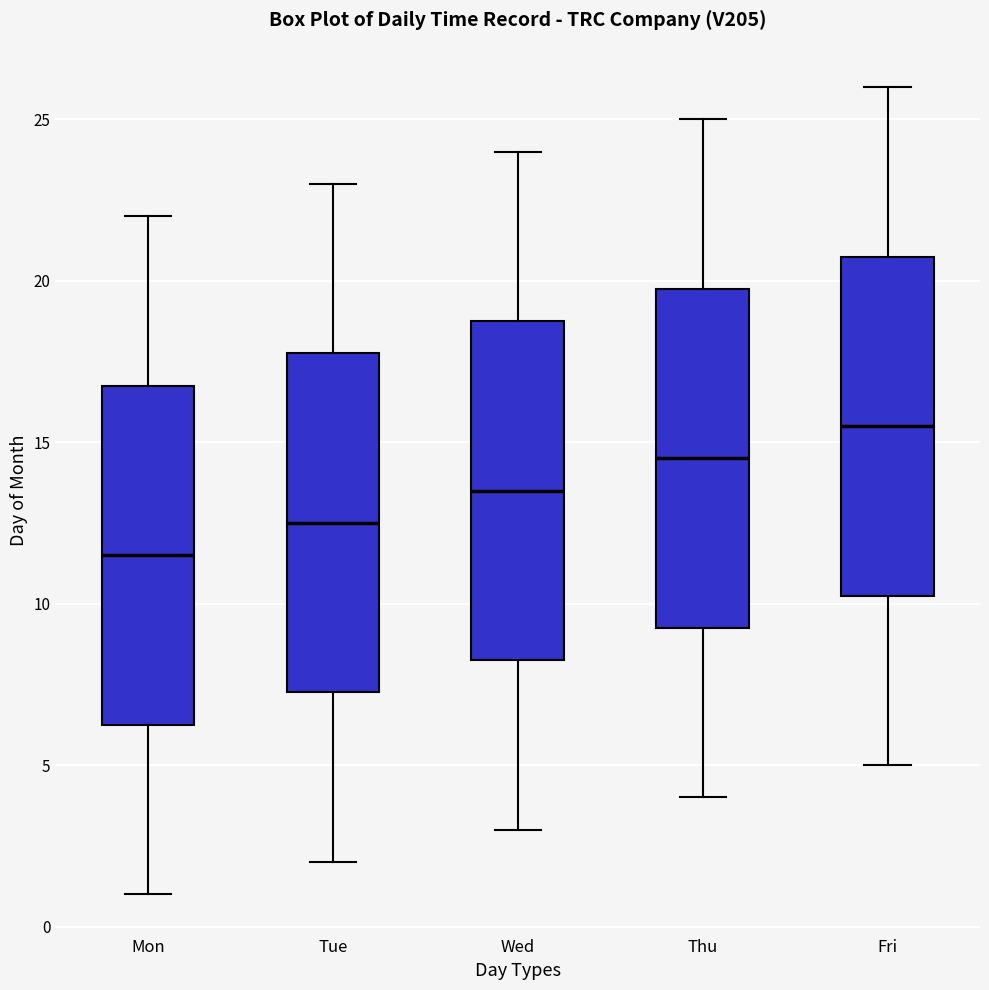

Where does the median line of the box for Tue sit on the y-axis? The values are not printed on the chart, so give them approximately, as read against the axis.

12.5